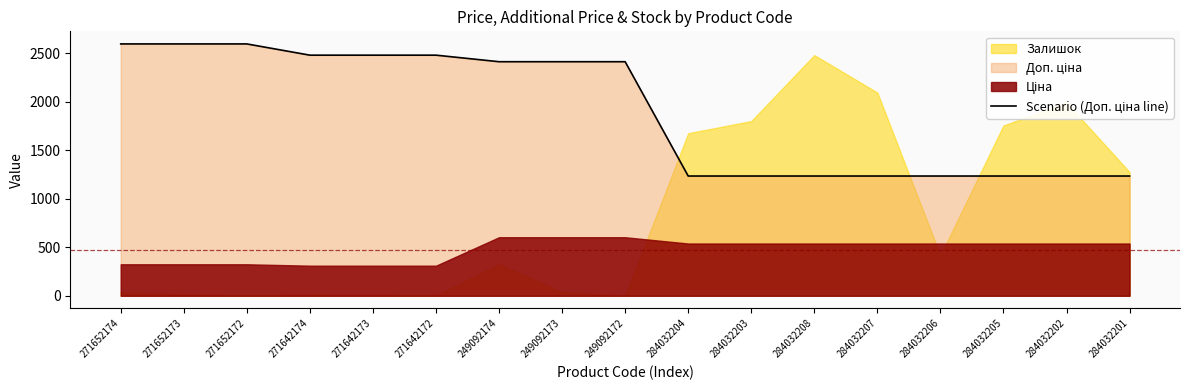

How many data points are less than 2414?

8